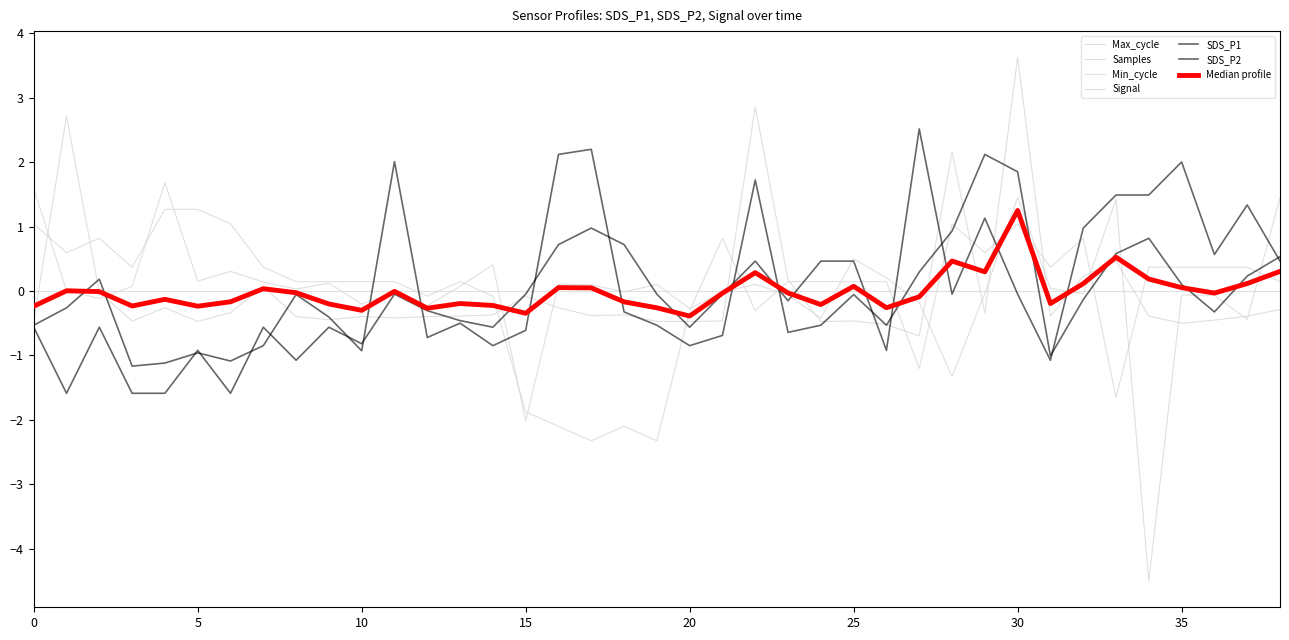

At how many categories does at least one series exceed -3?

39